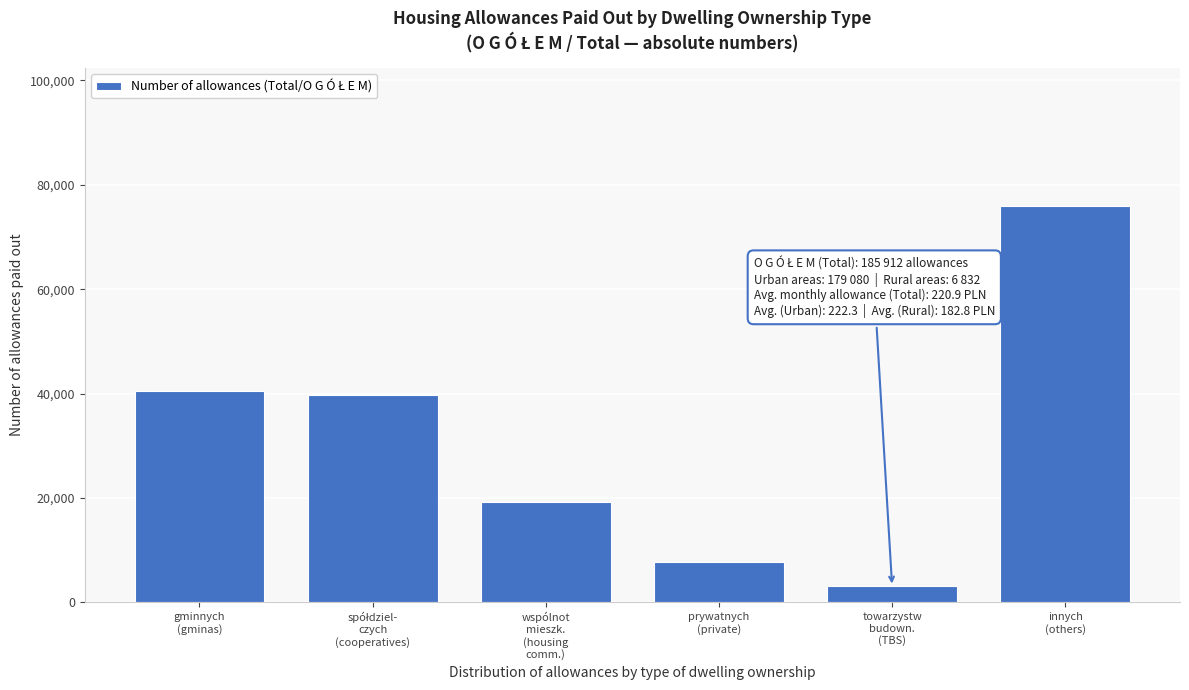

Reading right to left, transcribe all the data shown in this chart.

75876	3048	7700	19173	39649	40466